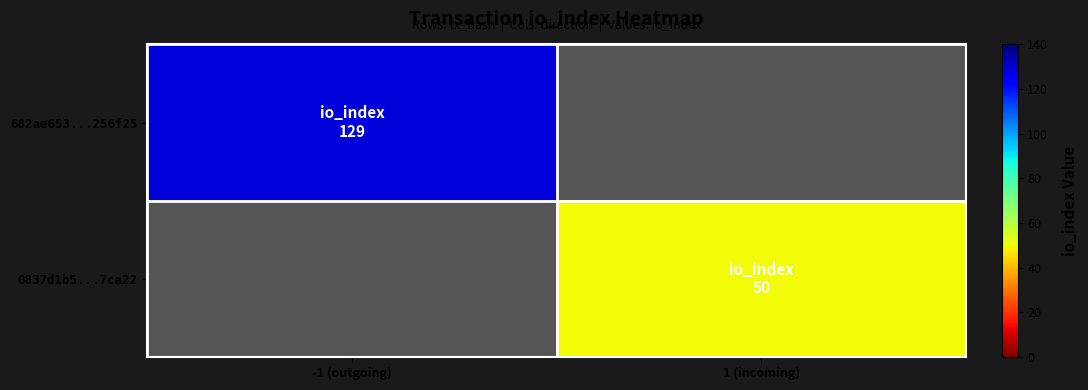

Is the value of 0837d1b5...7ca22 at 1 (incoming) greater than the value of 682ae653...256f25 at 1 (incoming)?

No